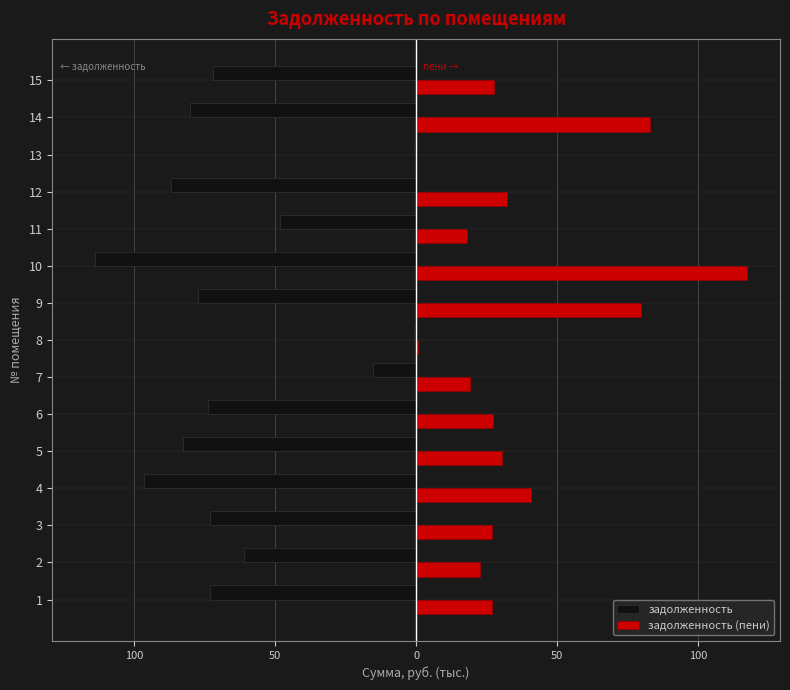

What are all the series names shown in the legend?

задолженность, задолженность (пени)